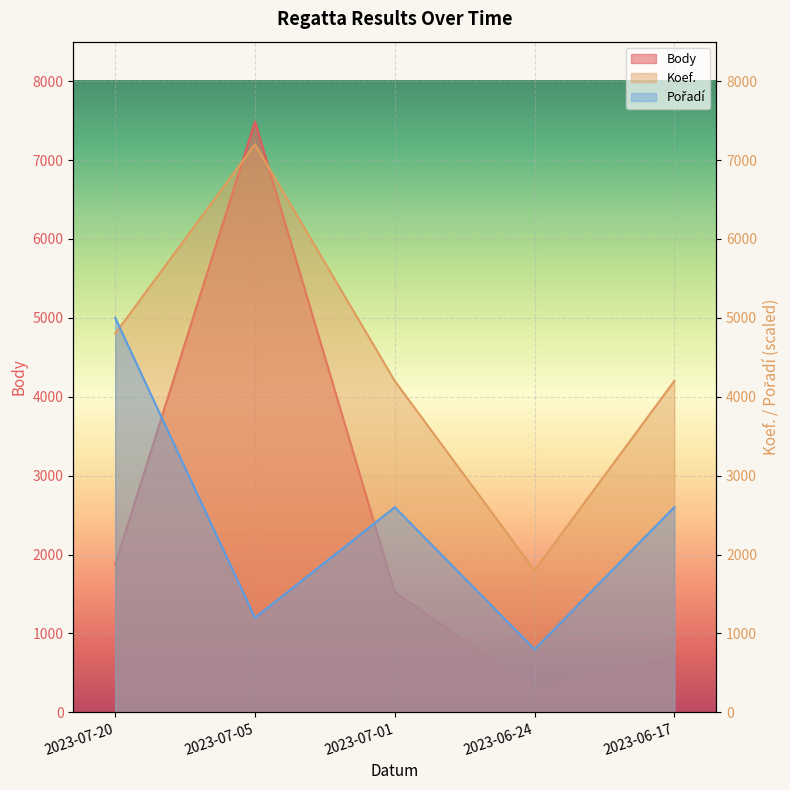

At which label is Pořadí closest to 2900?

2023-07-01